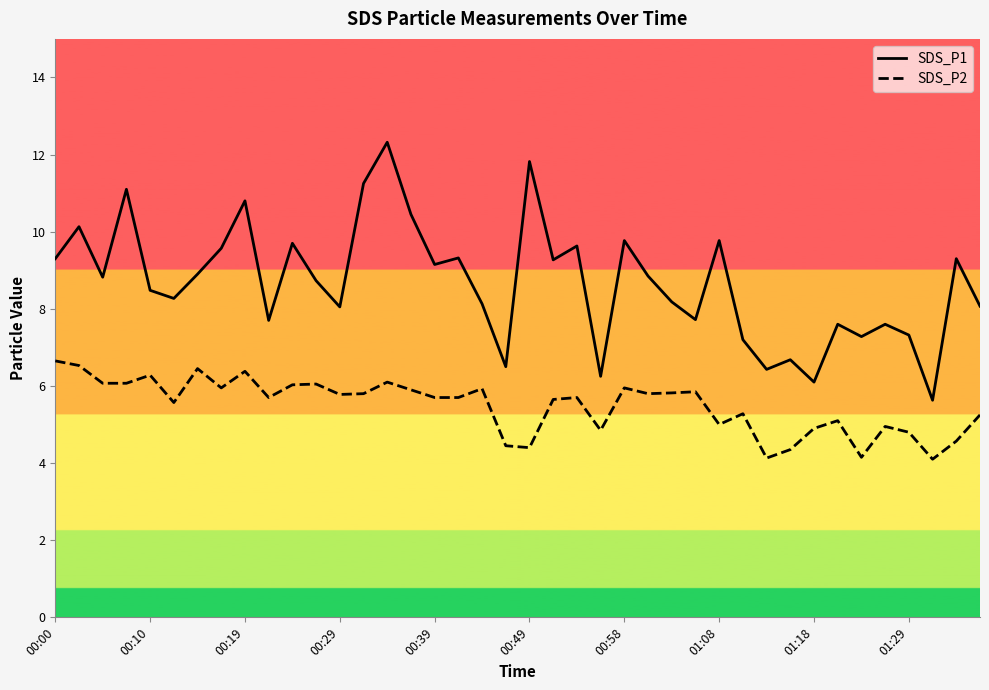

What is the difference between the maximum and minimum values in the SDS_P1 series?

6.7